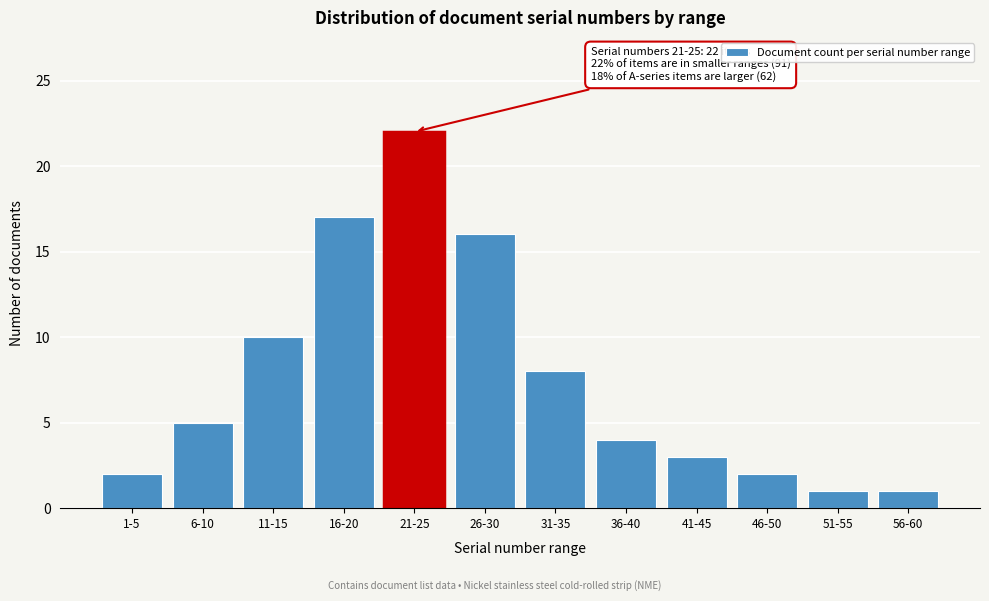

Reading right to left, what are all the values shown in this chart?

1	1	2	3	4	8	16	22	17	10	5	2